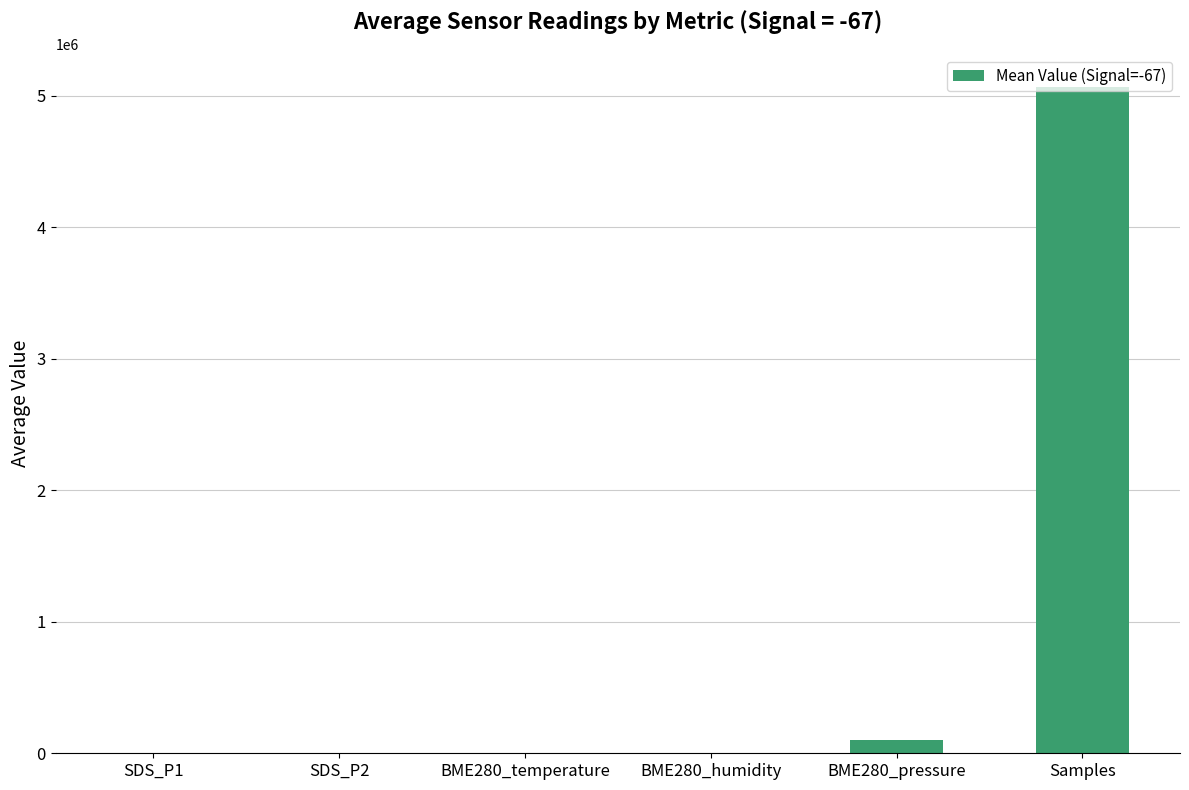

Which category has the highest value across all series?

Samples